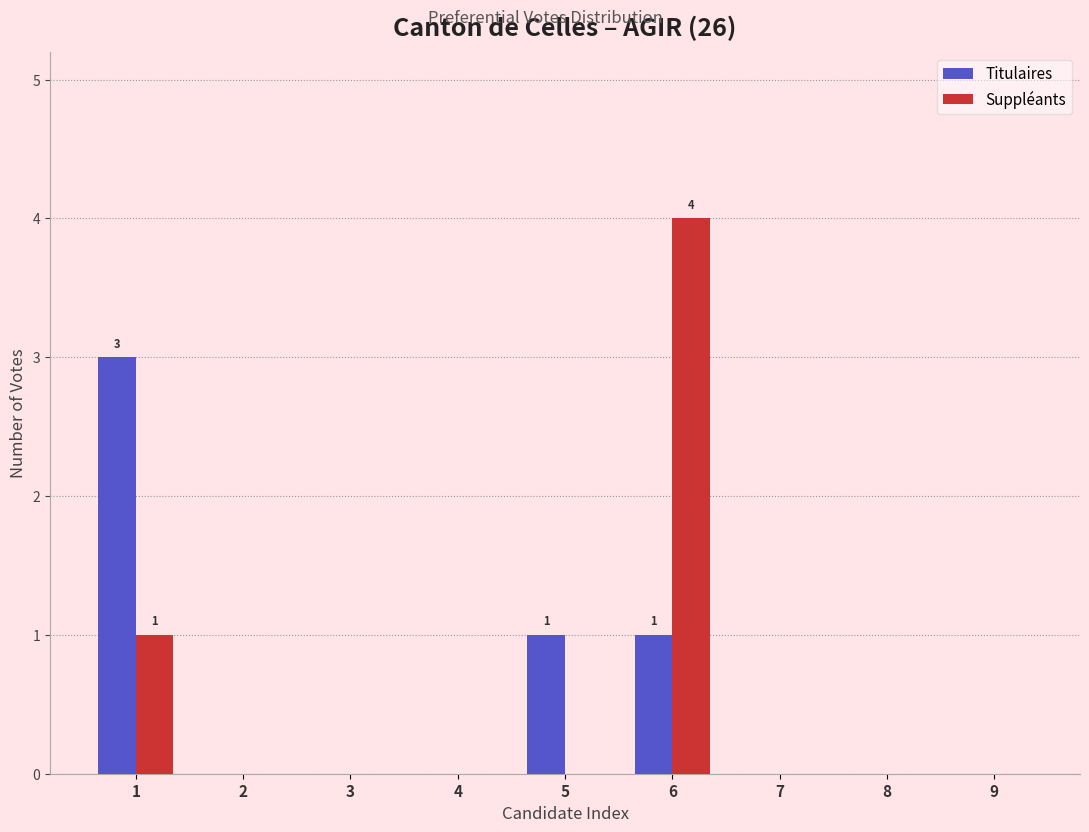

Reading left to right, extract all data points from this chart.

Titulaires: 1=3	2=0	3=0	4=0	5=1	6=1	7=0	8=0	9=0
Suppléants: 1=1	2=0	3=0	4=0	5=0	6=4	7=0	8=0	9=0